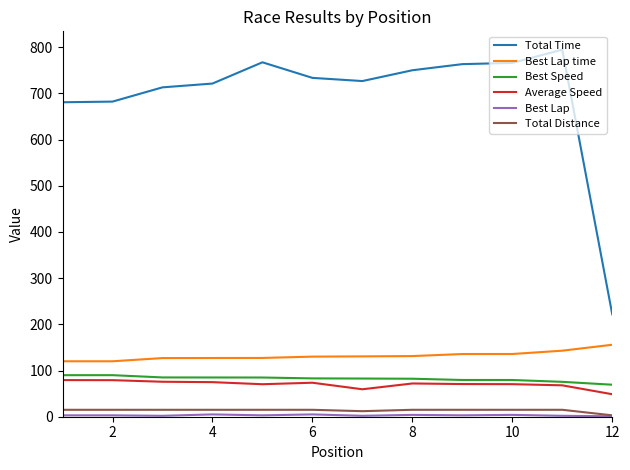

Which series has the largest total across all categories?

Total Time